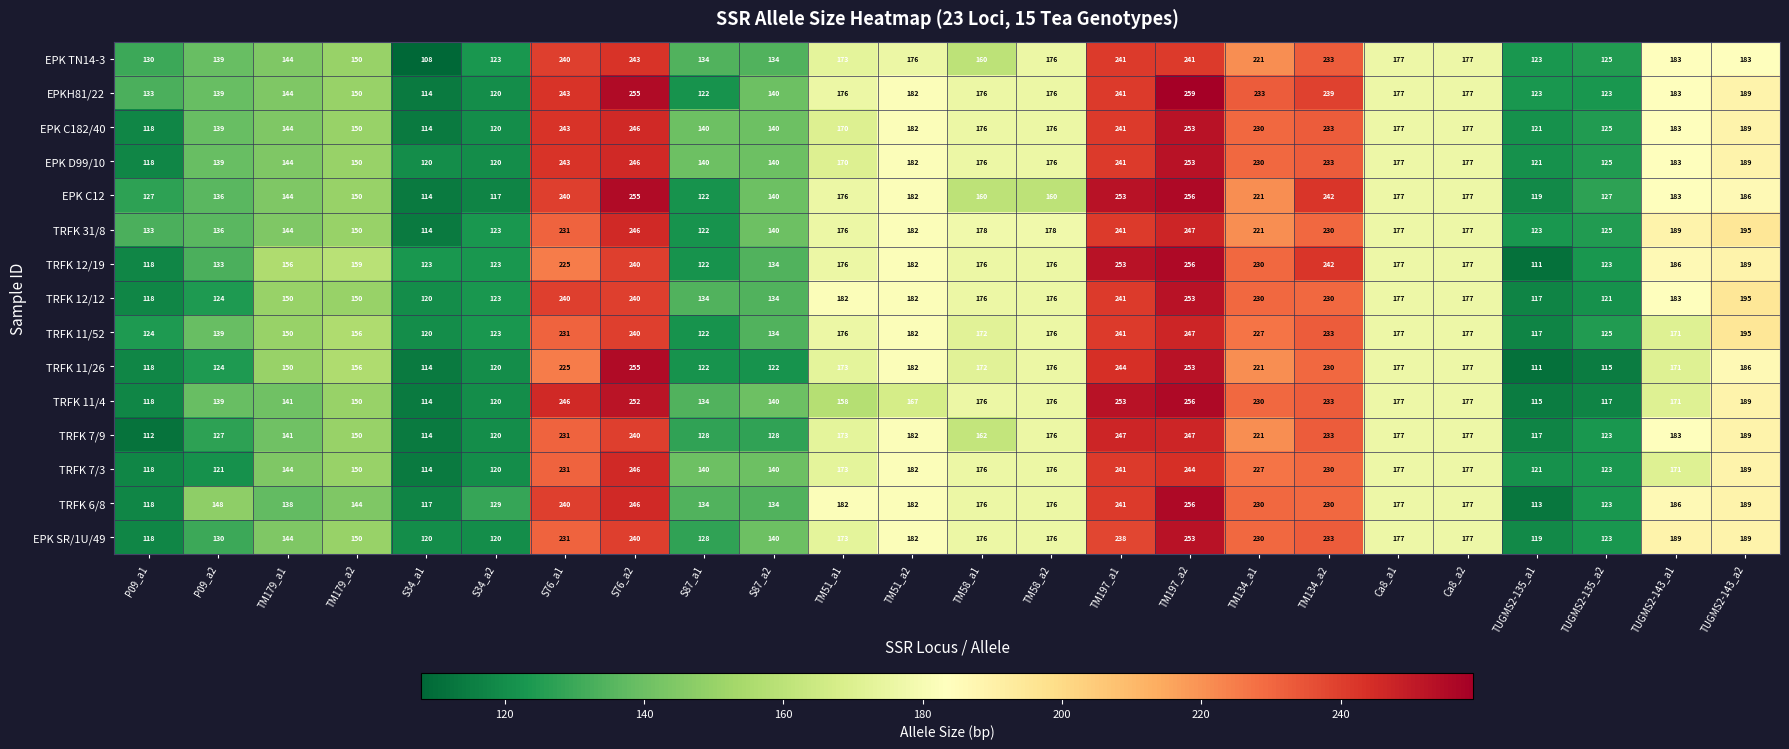

The TRFK 12/19 series shows 133 at P09_a2. True or false?

True